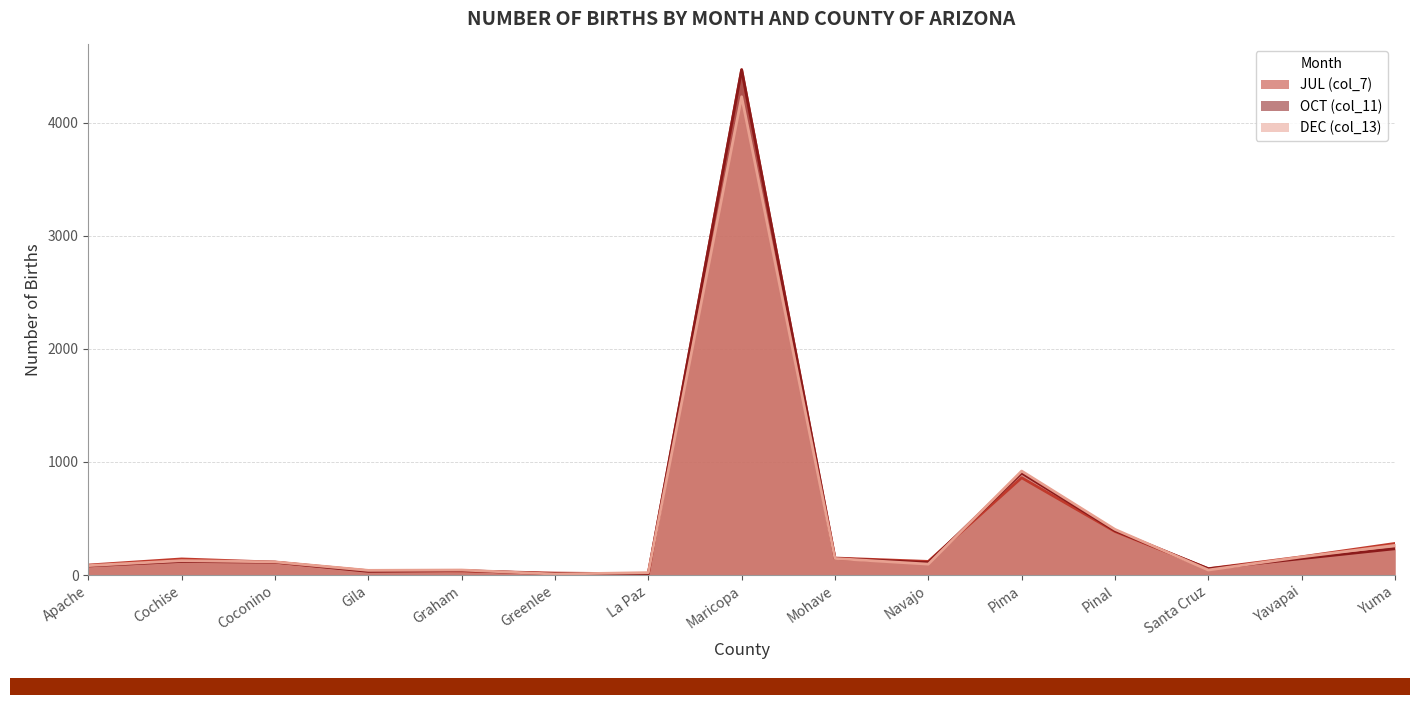

The value of DEC (col_13) at Pima is 1506. True or false?

False